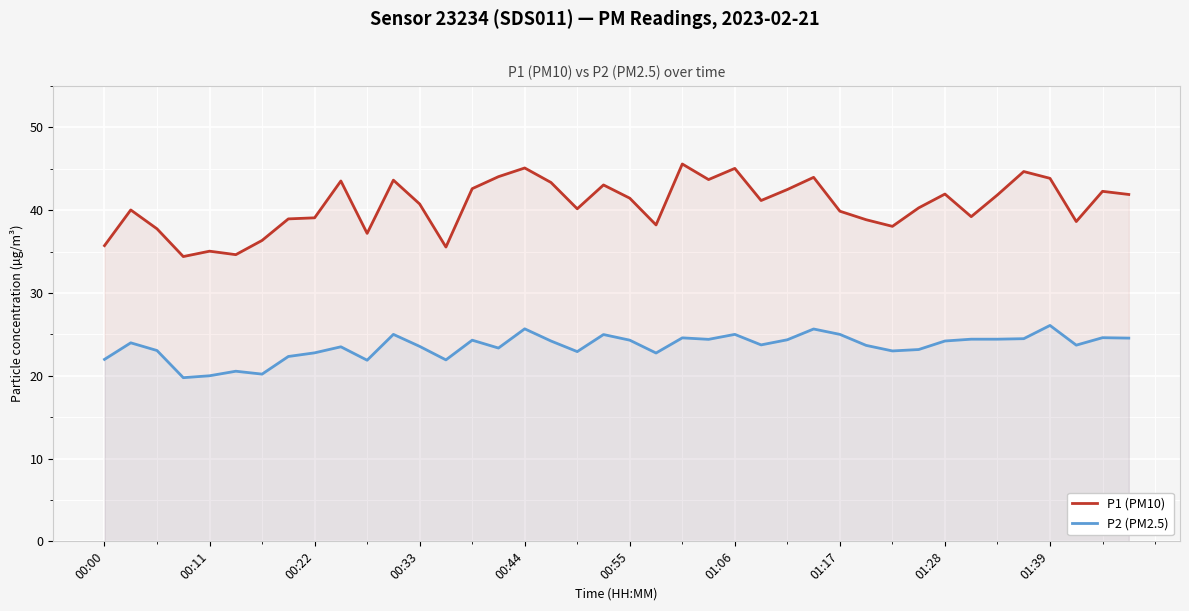

How many lines are shown in the chart?

2